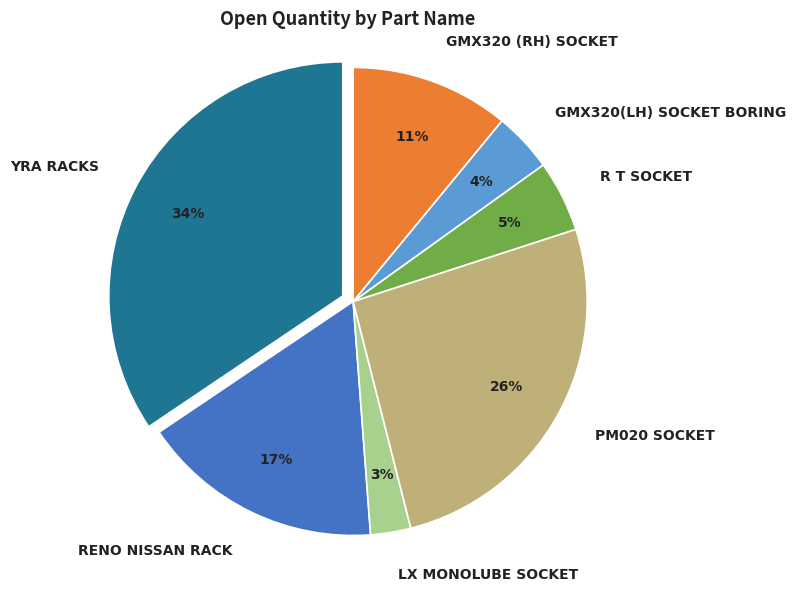

How many segments does this pie chart have?

7